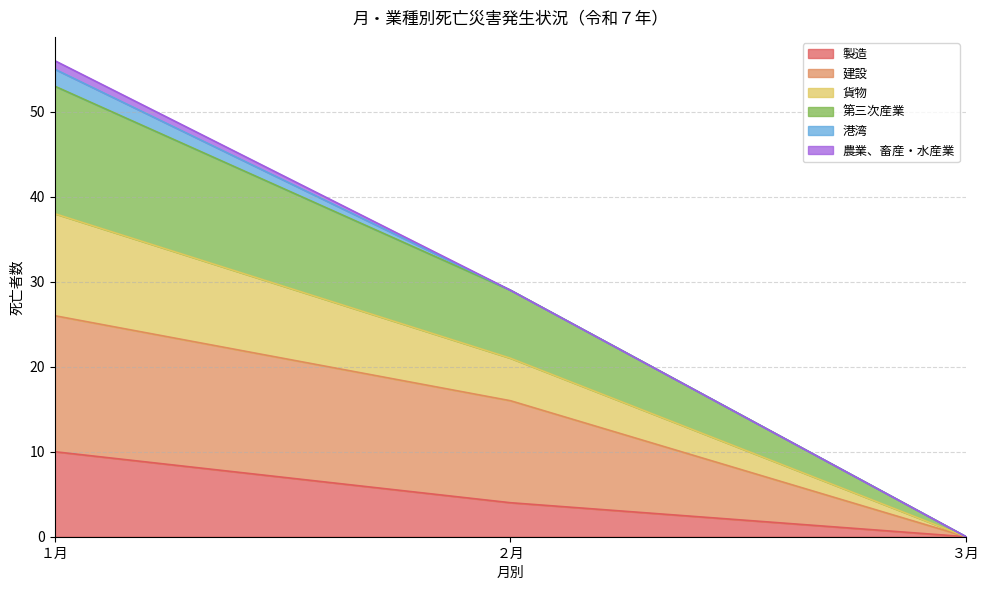

Is it true that 製造 equals 1 at ２月?

False